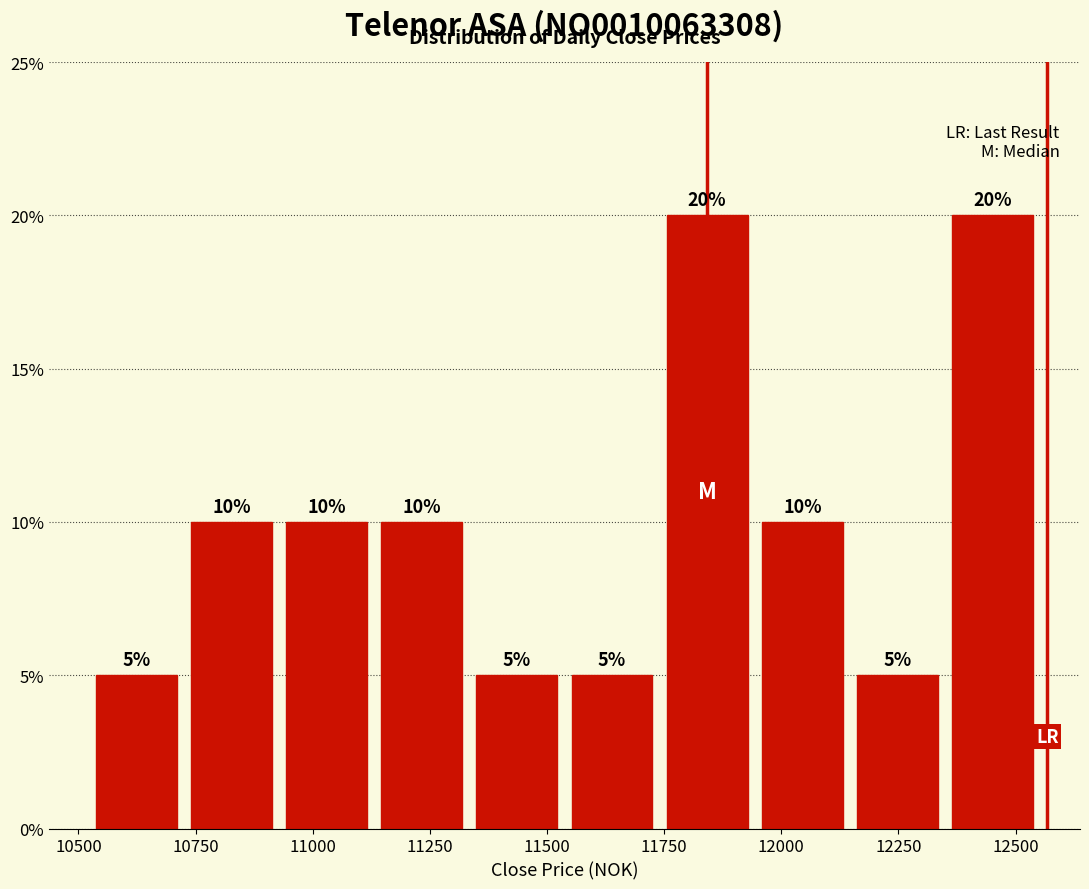

How tall is the bar that spans 11750 to 11950 on the x-axis? The bar edges are not printed on the chart, so give them approximately, as read against the axis.

20